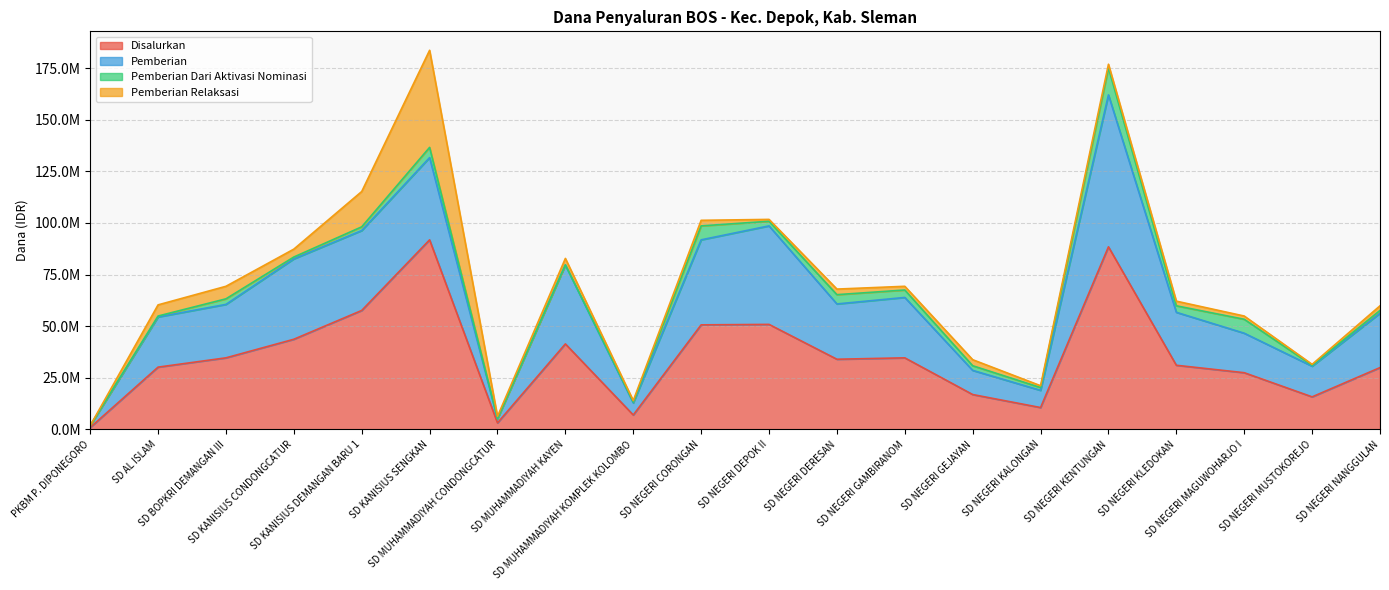

Which label corresponds to the largest value in the chart?

SD KANISIUS SENGKAN